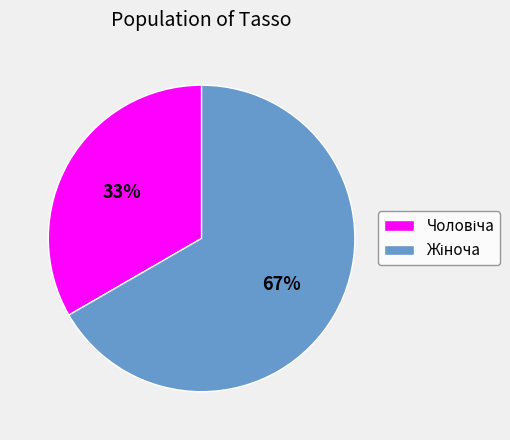

Is there a majority slice in this chart?

Yes